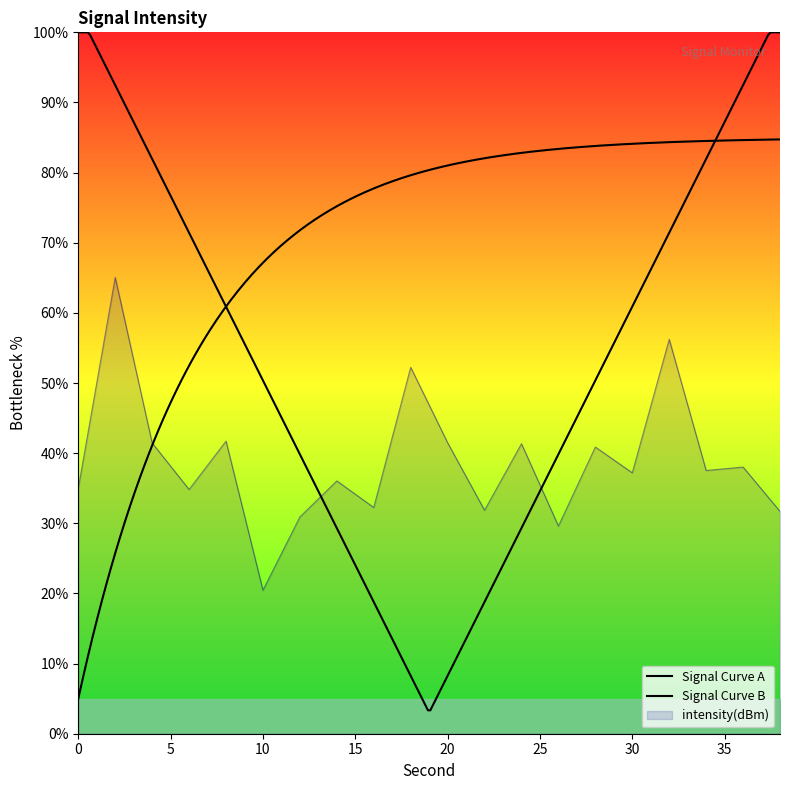

What is the difference between the values at 36 and 30?

0.8